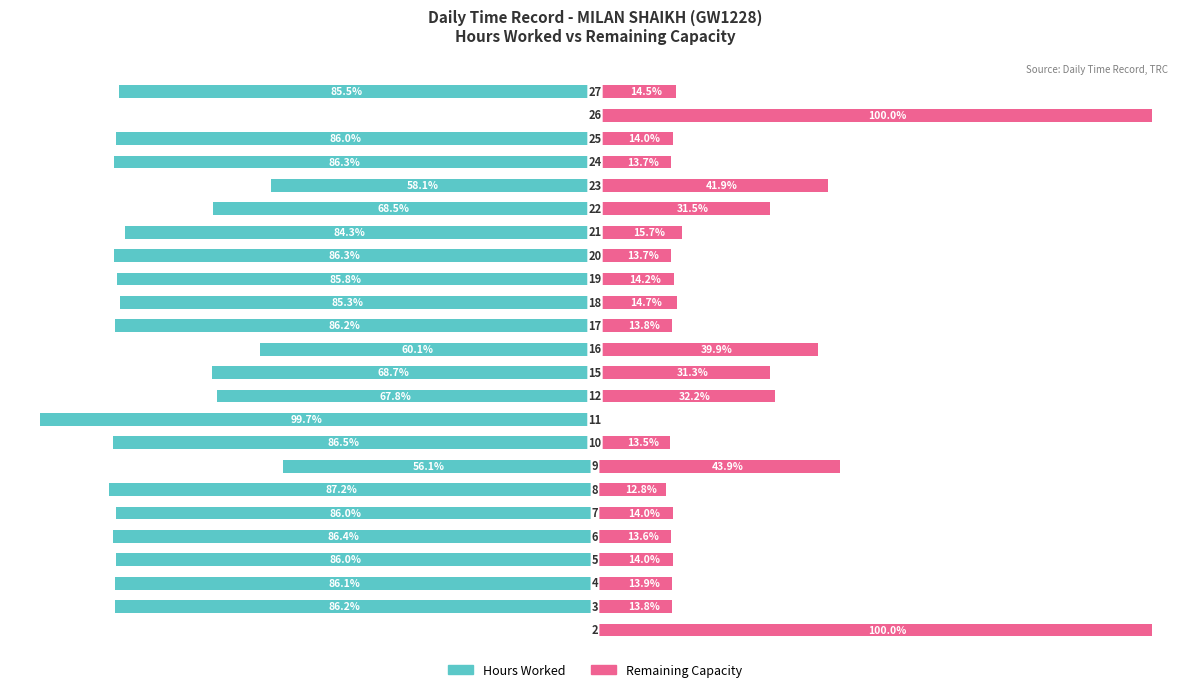

How many values in the Remaining Capacity series exceed 14?

12